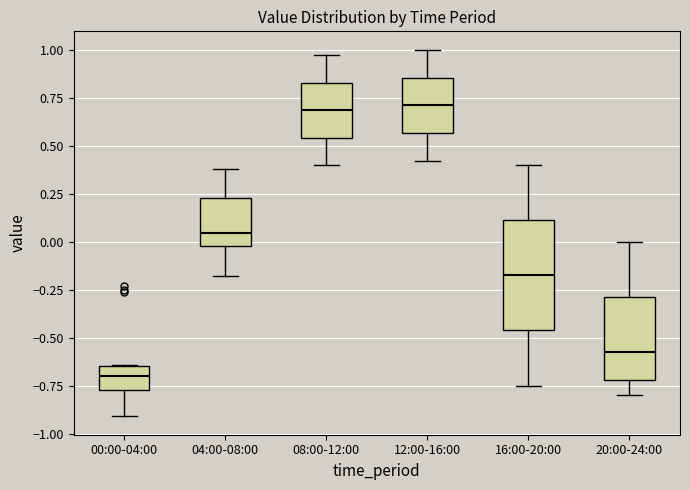

Reading left to right, transcribe this box plot: for each box, give where its median line is, the range the box spans, and where its two whiskers end, as read against the y-axis. The values are not printed on the chart, so give them approximately, as read against the axis.

00:00-04:00: median -0.70, box -0.75 to -0.65, whiskers -0.90 to -0.65
04:00-08:00: median 0.05, box 0.00 to 0.25, whiskers -0.20 to 0.40
08:00-12:00: median 0.70, box 0.55 to 0.85, whiskers 0.40 to 0.95
12:00-16:00: median 0.70, box 0.55 to 0.85, whiskers 0.40 to 1.00
16:00-20:00: median -0.15, box -0.45 to 0.10, whiskers -0.75 to 0.40
20:00-24:00: median -0.55, box -0.70 to -0.30, whiskers -0.80 to 0.00